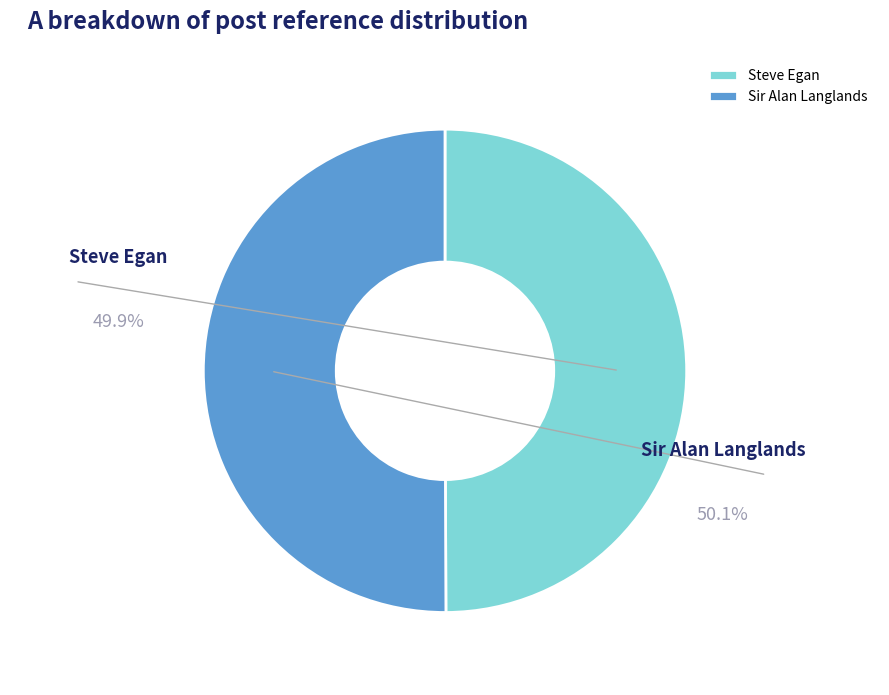

To the nearest percent, what percentage of the pie is Steve Egan?

50%